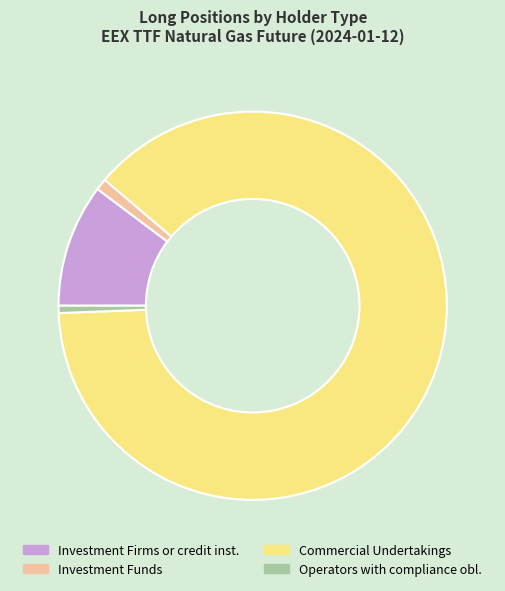

What is the largest slice in the pie chart?

Commercial Undertakings